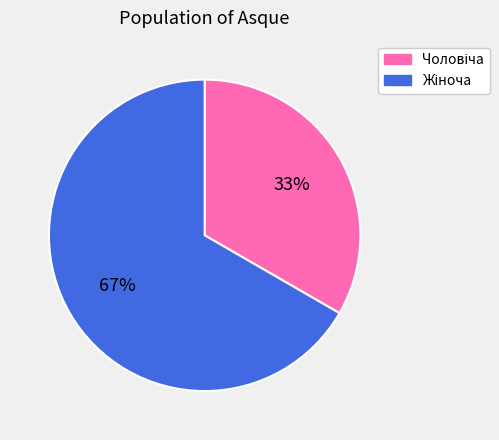

To the nearest percent, what is the average slice percentage?

50%